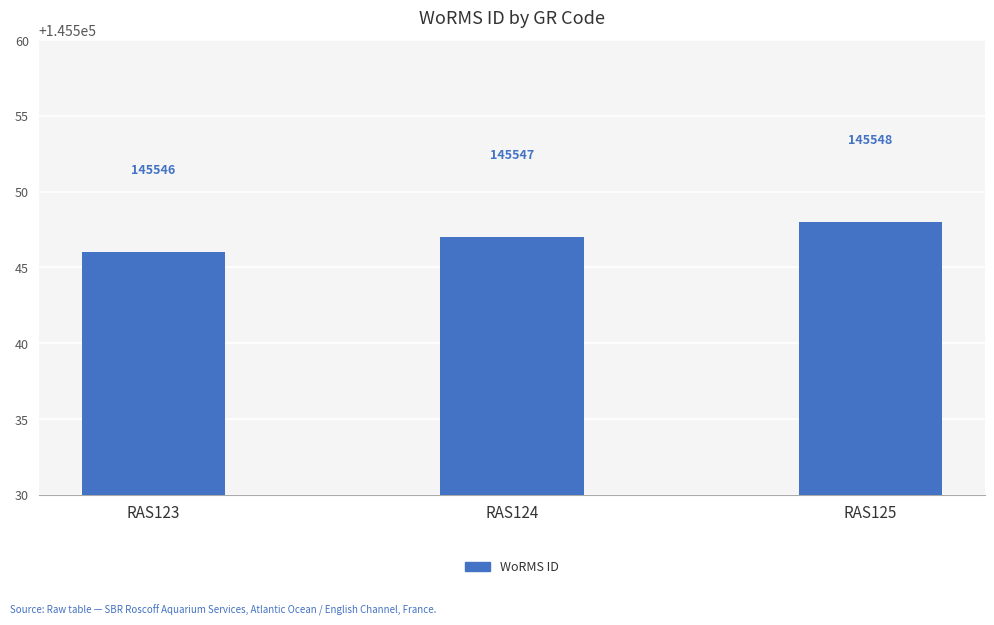

True or false: the data shows 145548 at RAS125.

True